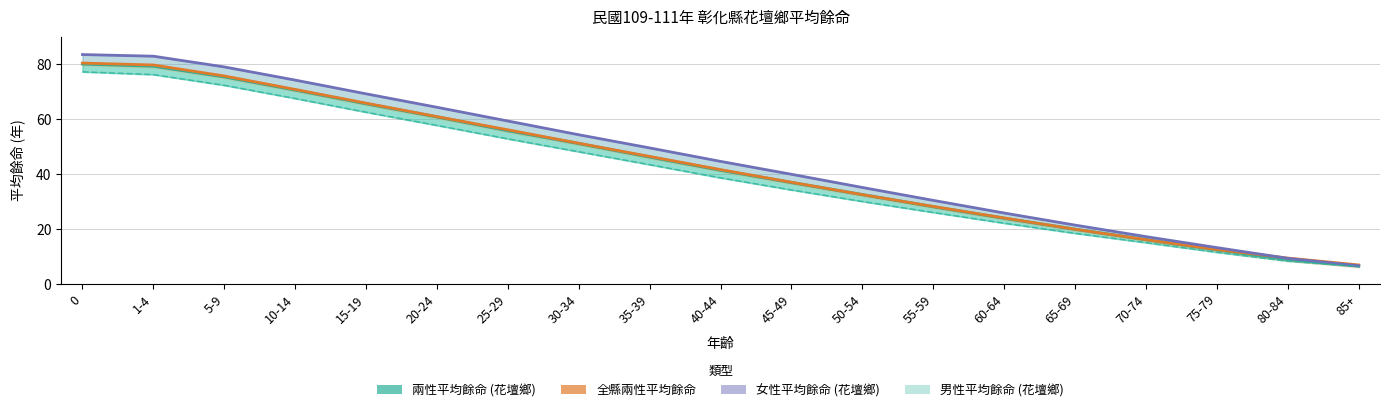

List the labels in order of 女性平均餘命 (花壇鄉) value, smallest first.

85+, 80-84, 75-79, 70-74, 65-69, 60-64, 55-59, 50-54, 45-49, 40-44, 35-39, 30-34, 25-29, 20-24, 15-19, 10-14, 5-9, 1-4, 0